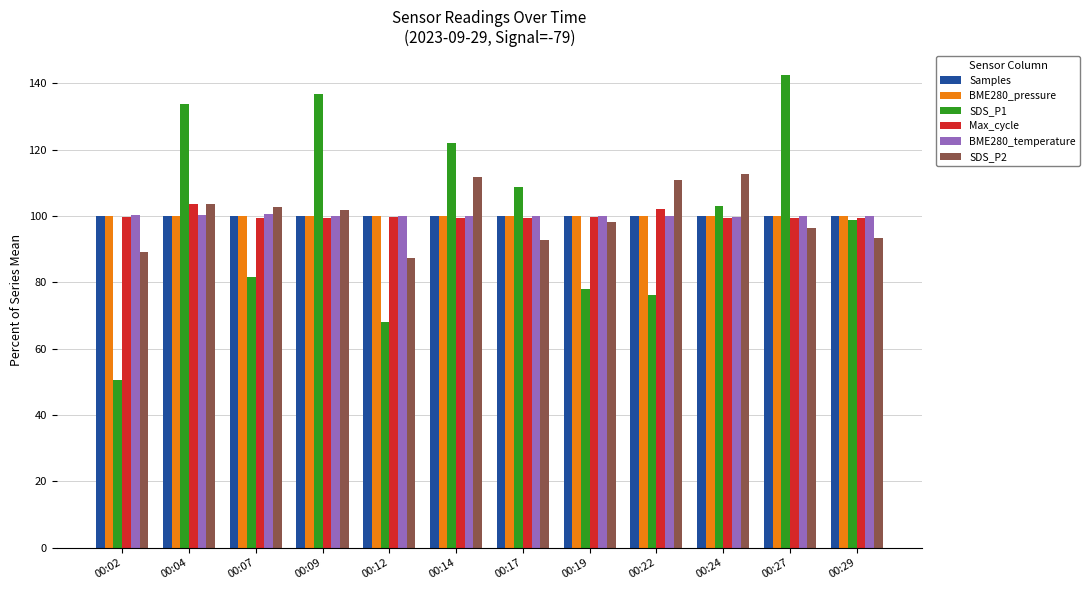

Are the bars grouped side by side (vs. stacked)?

Yes